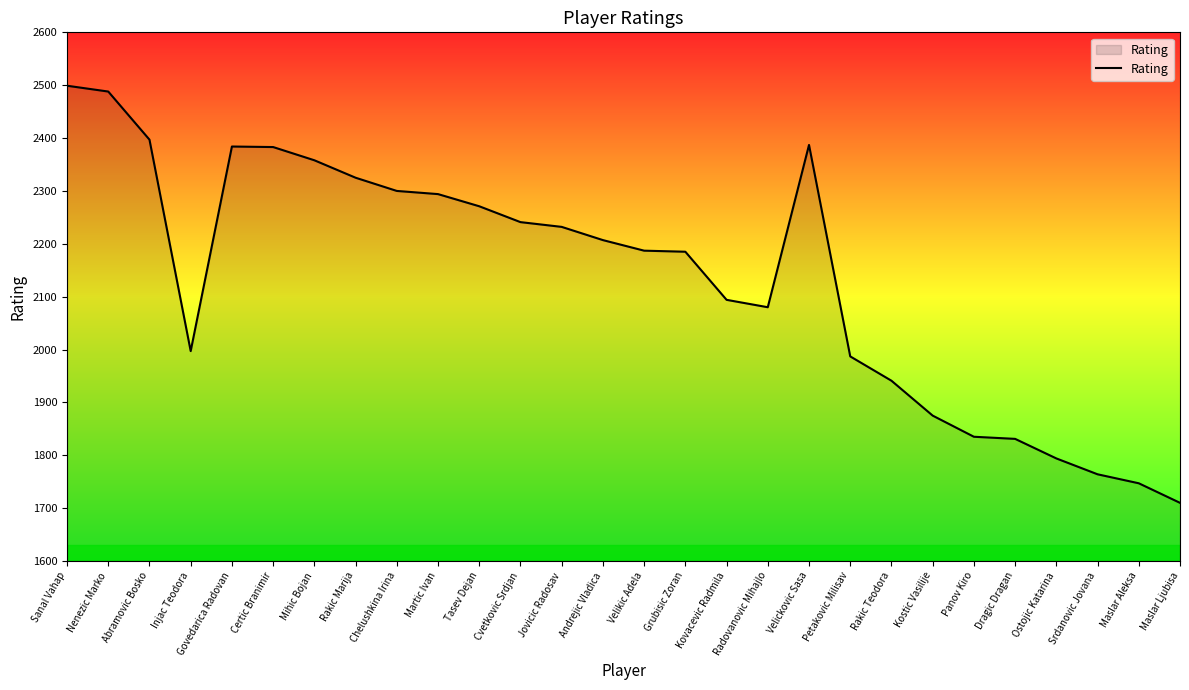

What is the ratio of the value at Velickovic Sasa to the value at Govedarica Radovan?

1.0